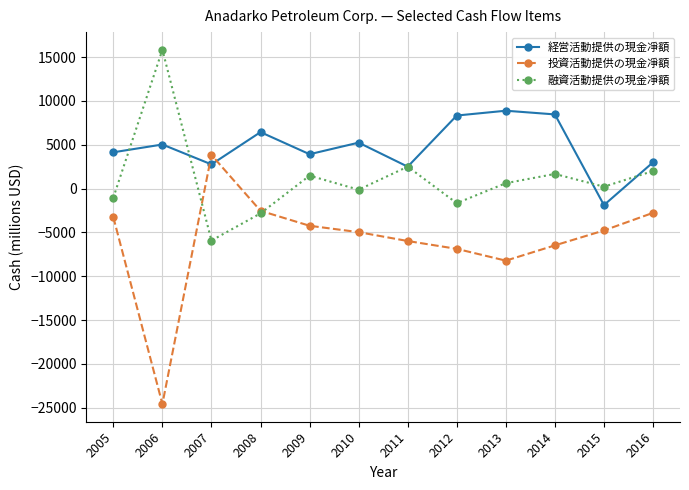

What is the difference between the second highest and minimum values in the 投資活動提供の現金凈額 series?

22042